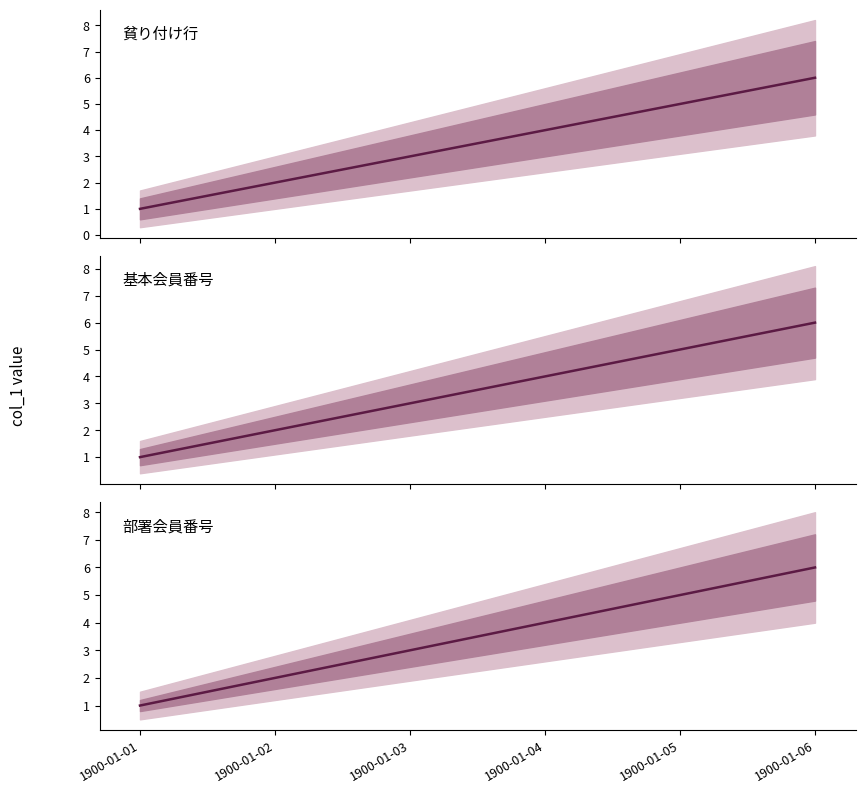

Reading left to right, list all the values displayed in this chart.

貧り付け行: 1900-01-01=1	1900-01-02=2	1900-01-03=3	1900-01-04=4	1900-01-05=5	1900-01-06=6
基本会員番号: 1900-01-01=1	1900-01-02=2	1900-01-03=3	1900-01-04=4	1900-01-05=5	1900-01-06=6
部署会員番号: 1900-01-01=1	1900-01-02=2	1900-01-03=3	1900-01-04=4	1900-01-05=5	1900-01-06=6